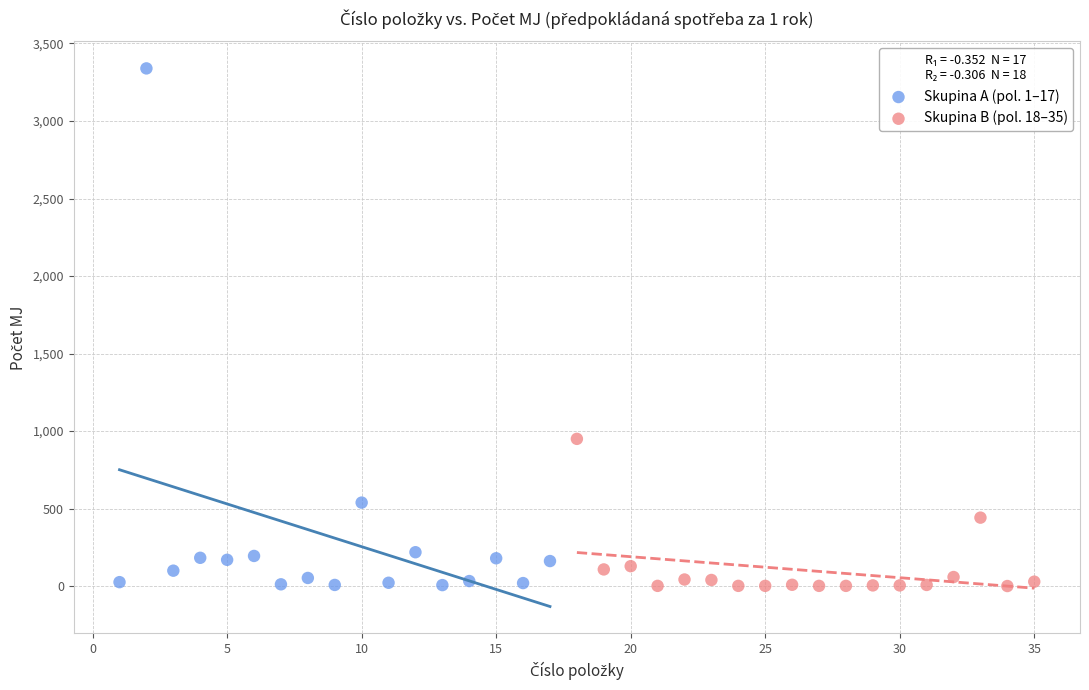

Which series has the largest Y range (max minus min)?

Skupina A (pol. 1–17)